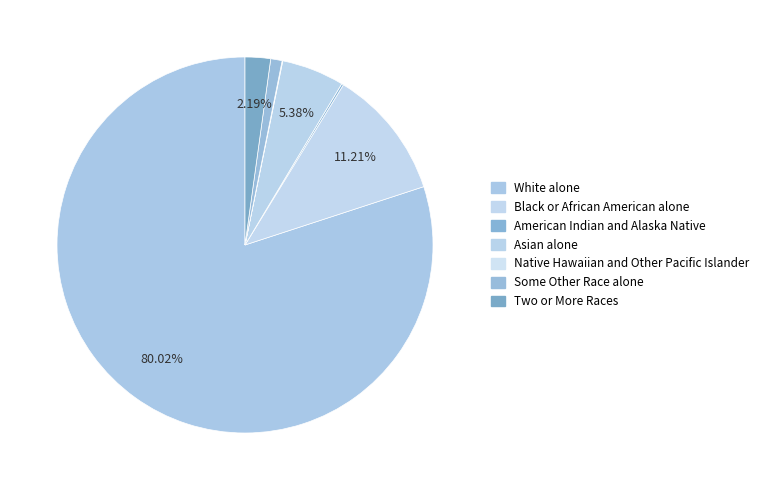

What is the majority slice?

White alone